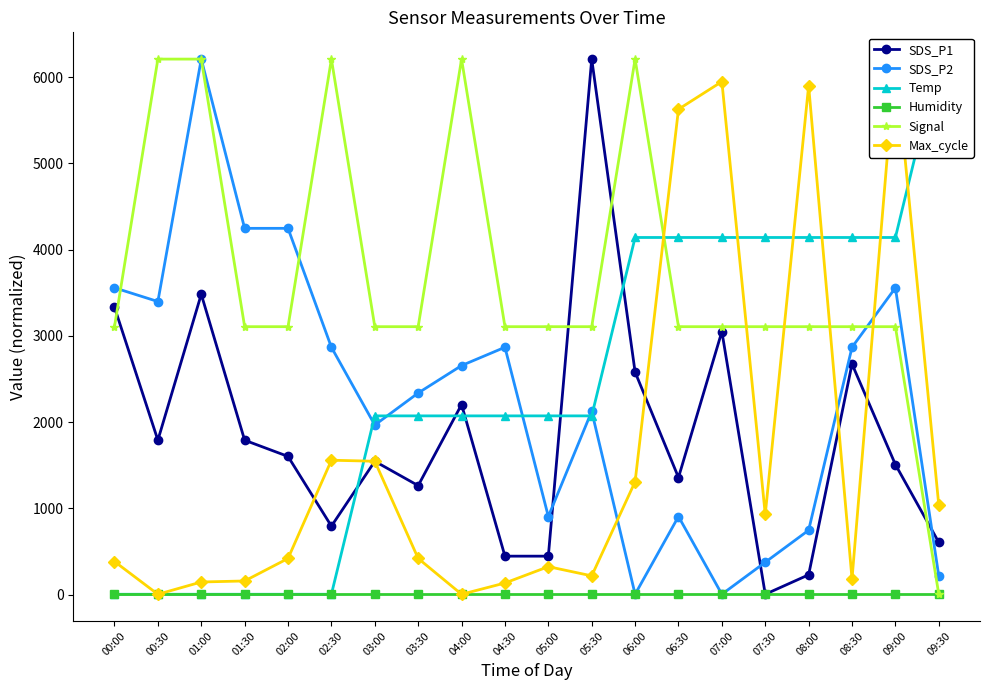

What is the label of the 10th point from the left?

04:30